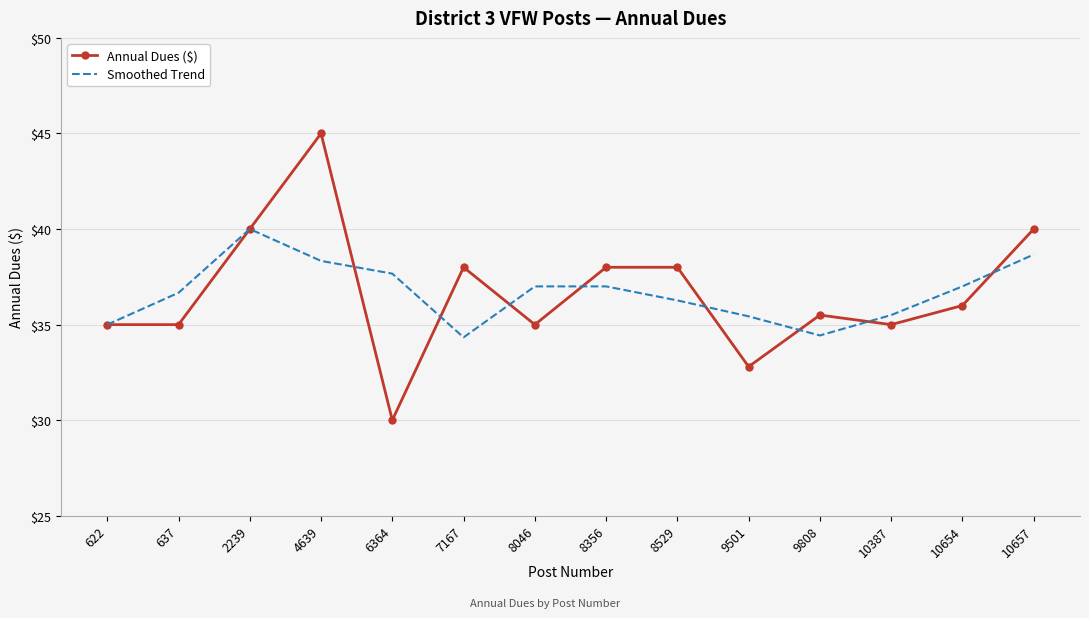

What is the spread (max minus min) of values at 6364?

7.7